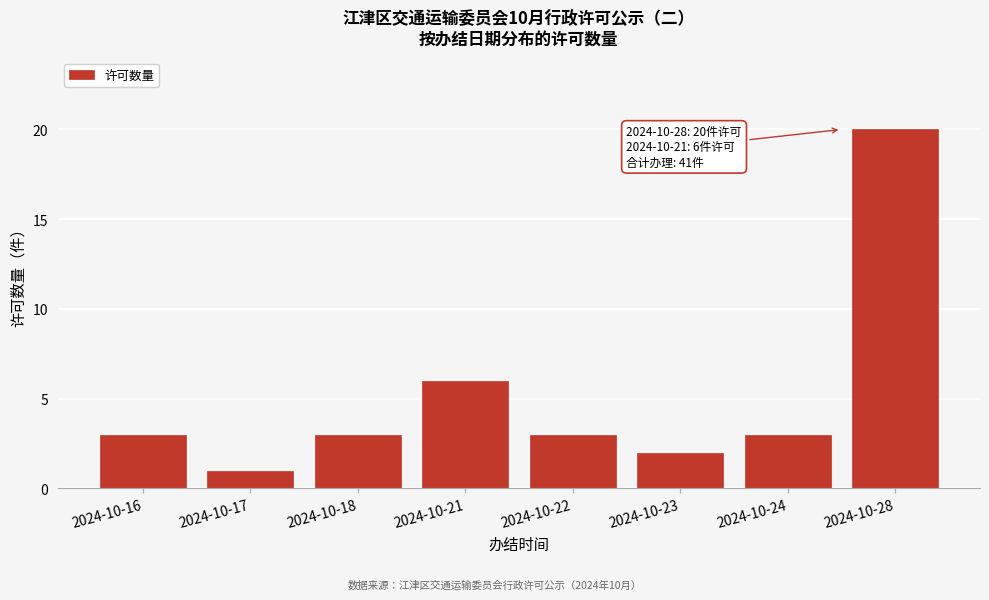

Reading right to left, transcribe all the data shown in this chart.

20	3	2	3	6	3	1	3